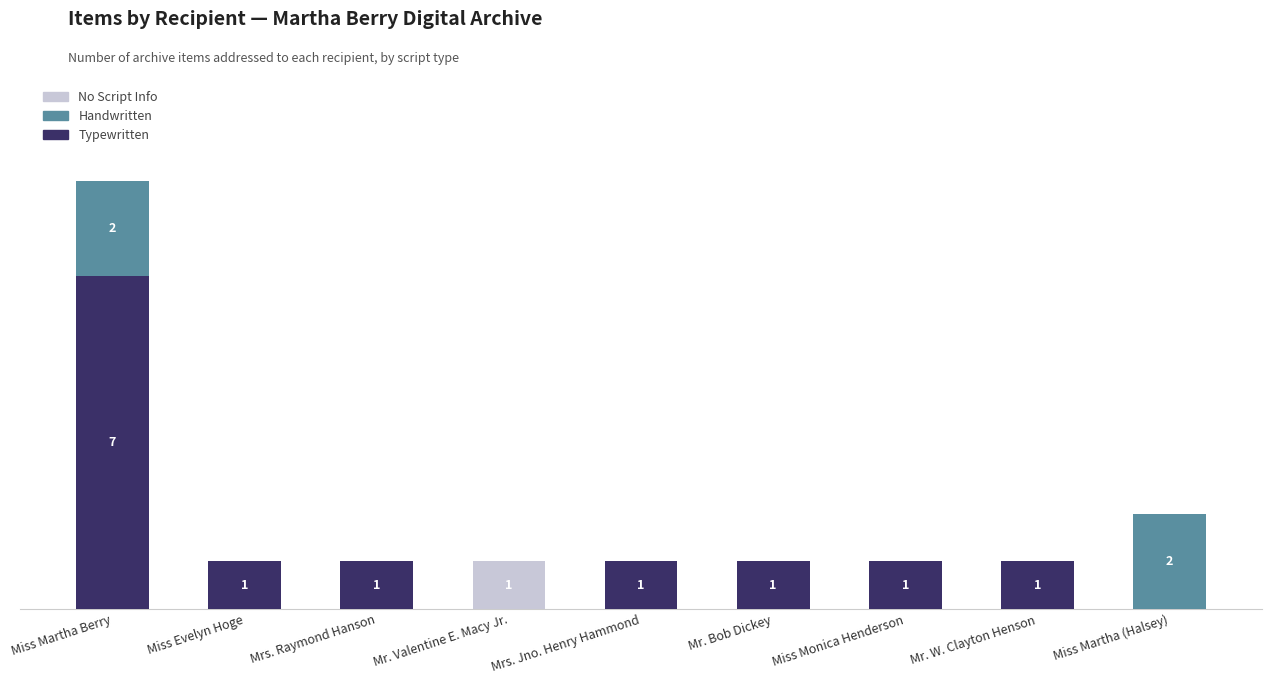

What are all the series names shown in the legend?

No Script Info, Handwritten, Typewritten